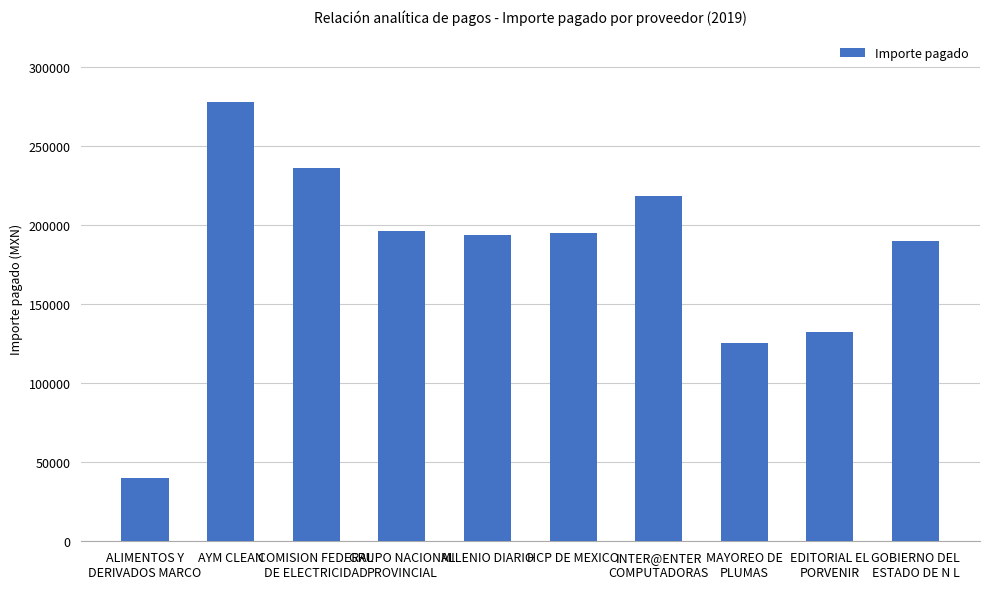

Are the bars grouped side by side (vs. stacked)?

No